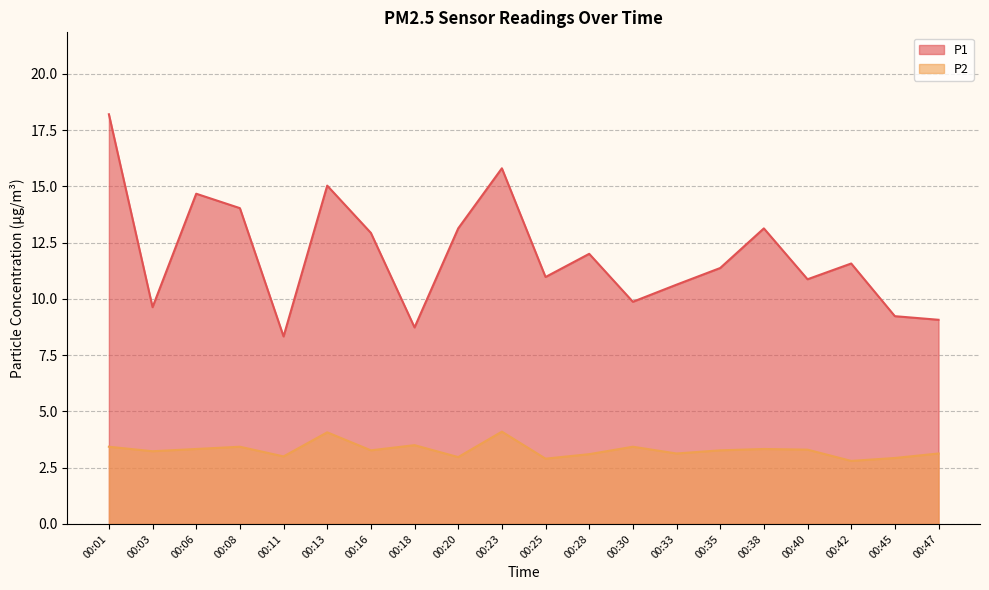

What is the difference between the highest and lowest values at 00:08?

10.6